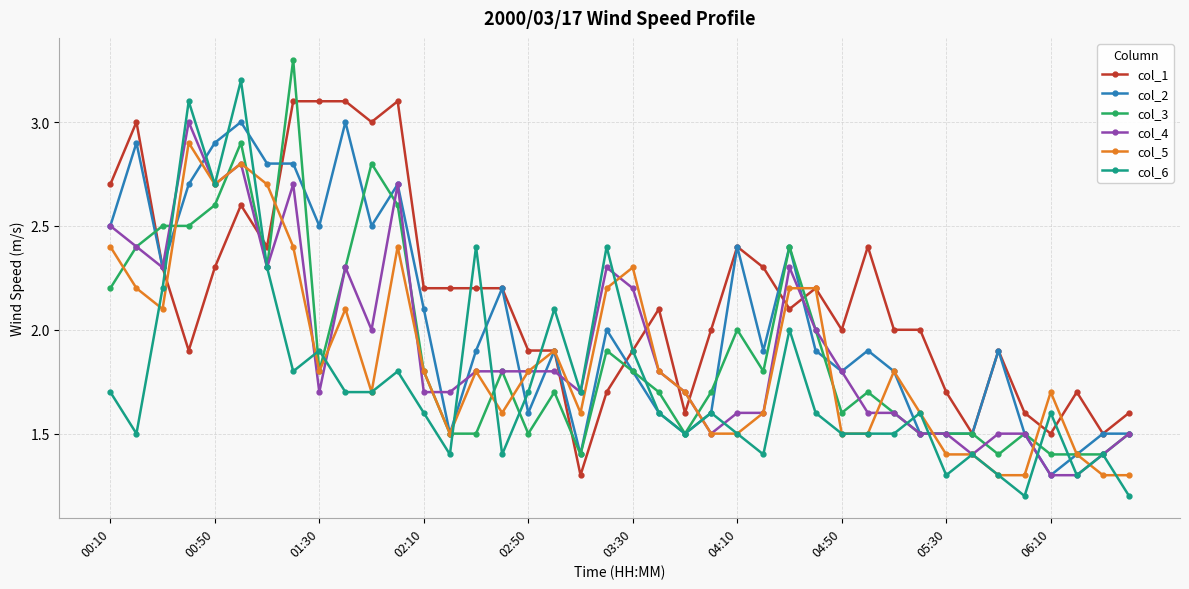

What is the greatest value displayed?

3.3